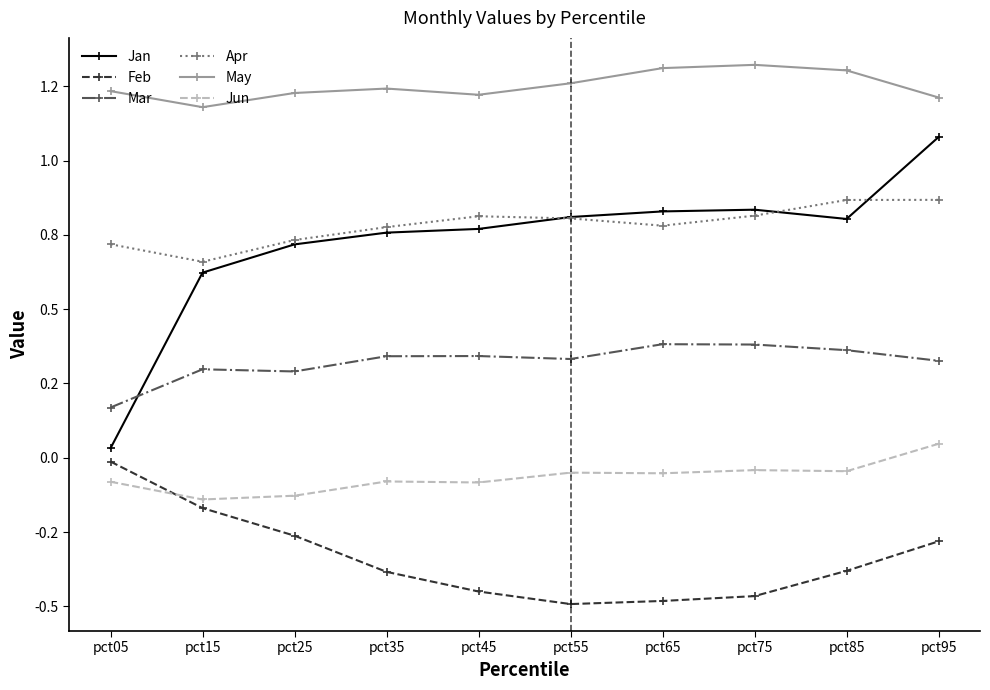

True or false: Feb and Apr intersect in this chart.

False